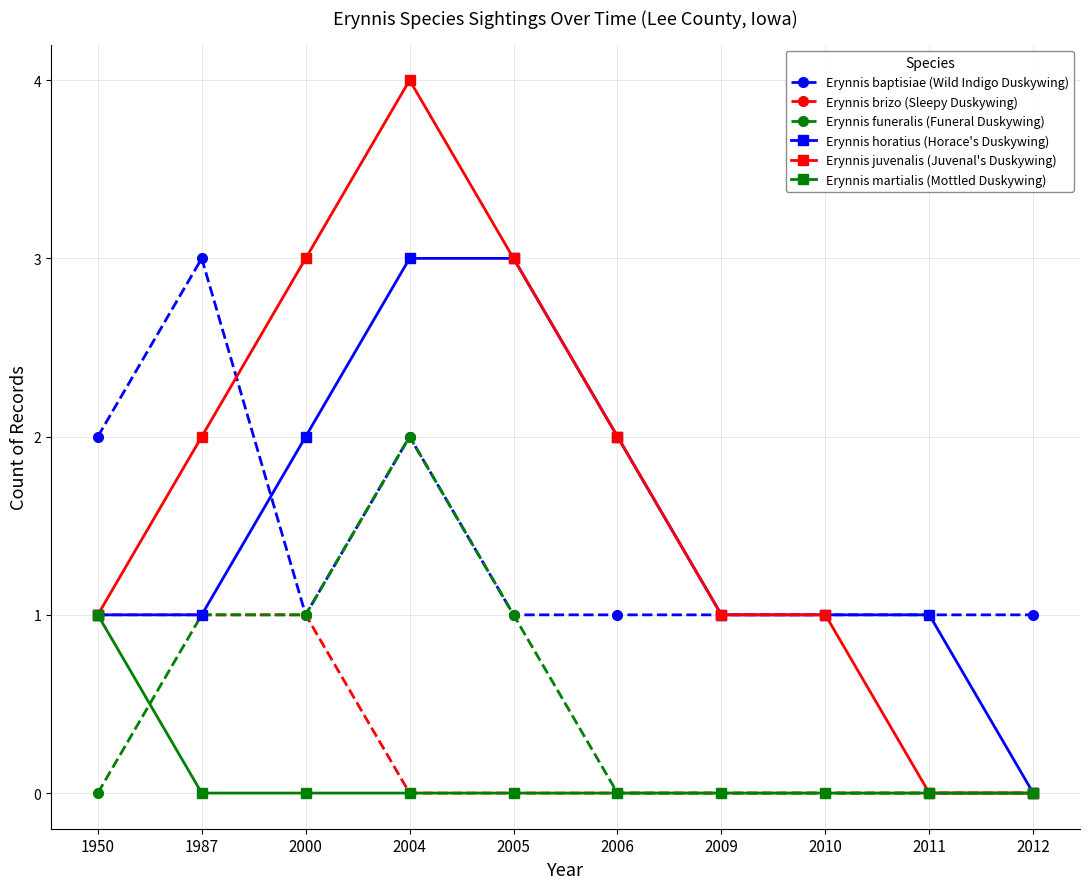

Is it true that Erynnis juvenalis (Juvenal's Duskywing) equals 0 at 2009?

False